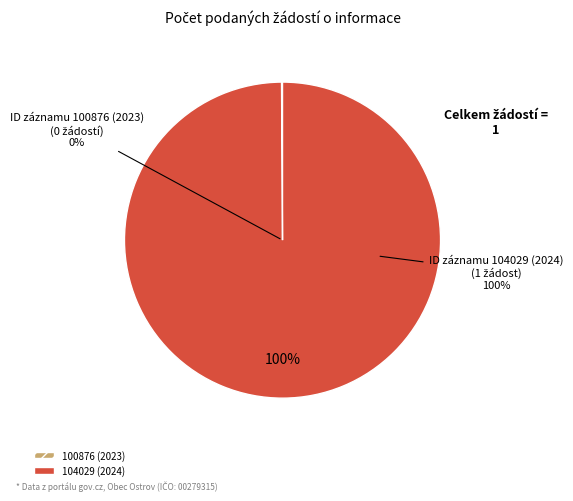

The 104029 (2024) slice represents 100% of the pie. True or false?

True